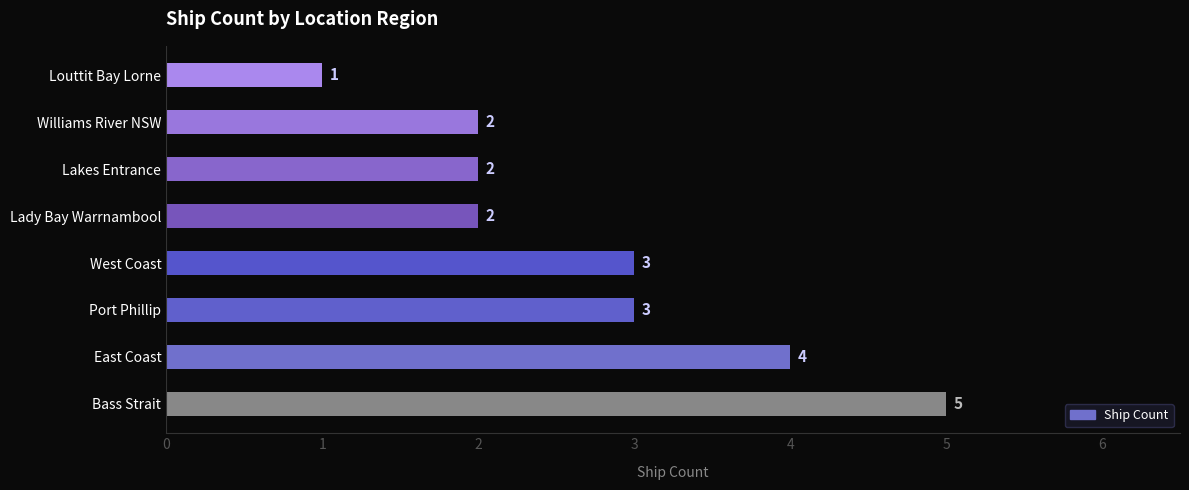

What is the average value?

3